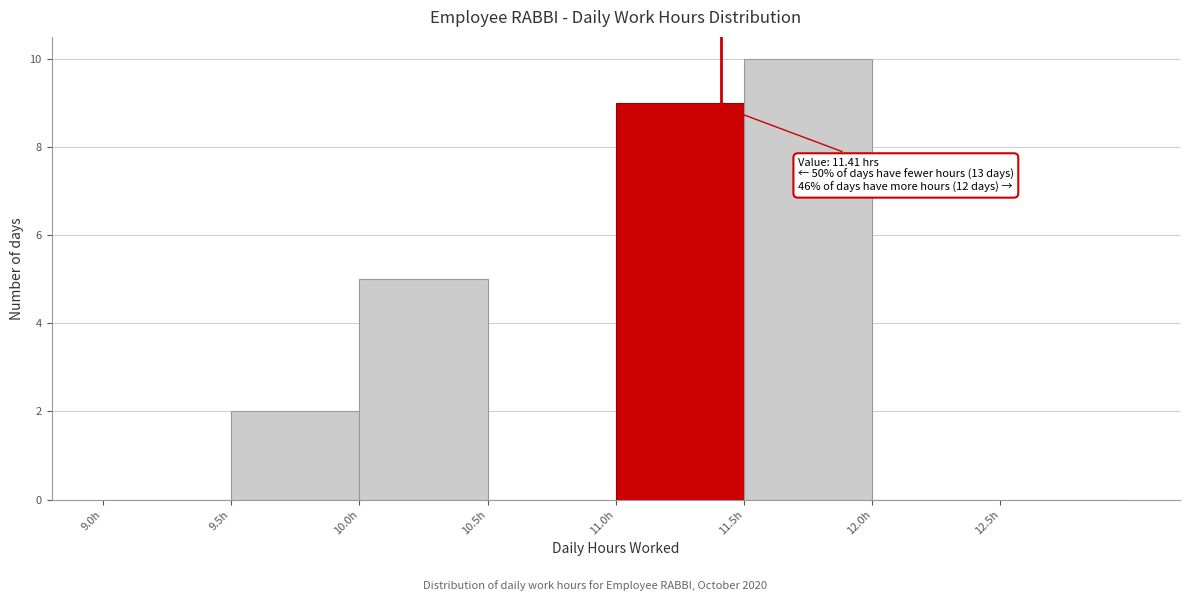

Which range on the x-axis has the tallest bar?

11.5 to 12.0